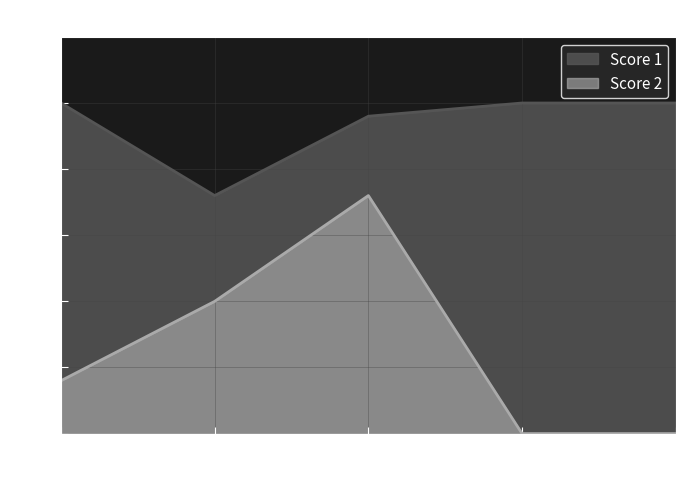

Is it true that Score 1 equals 14 at 4?

False